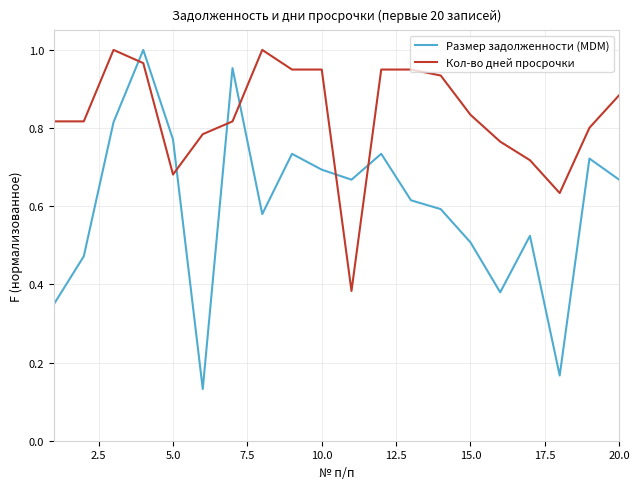

After their last crossing, which series has the higher values: Кол-во дней просрочки or Размер задолженности (MDM)?

Кол-во дней просрочки